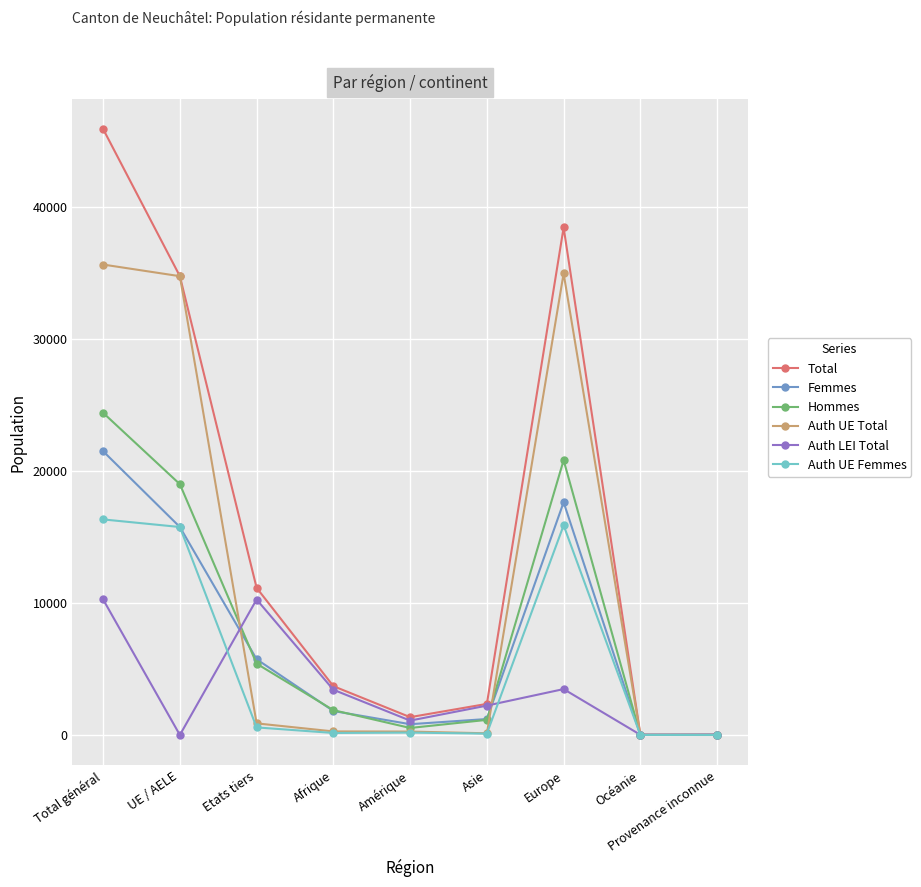

What is the maximum value for Auth LEI Total?

10270